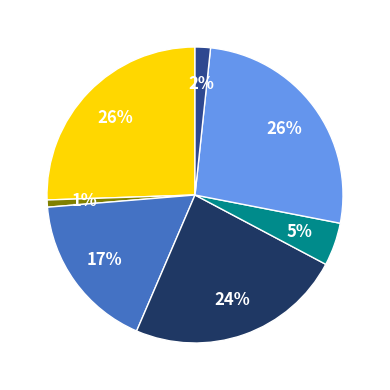

To the nearest percent, what is the average slice percentage?

14%